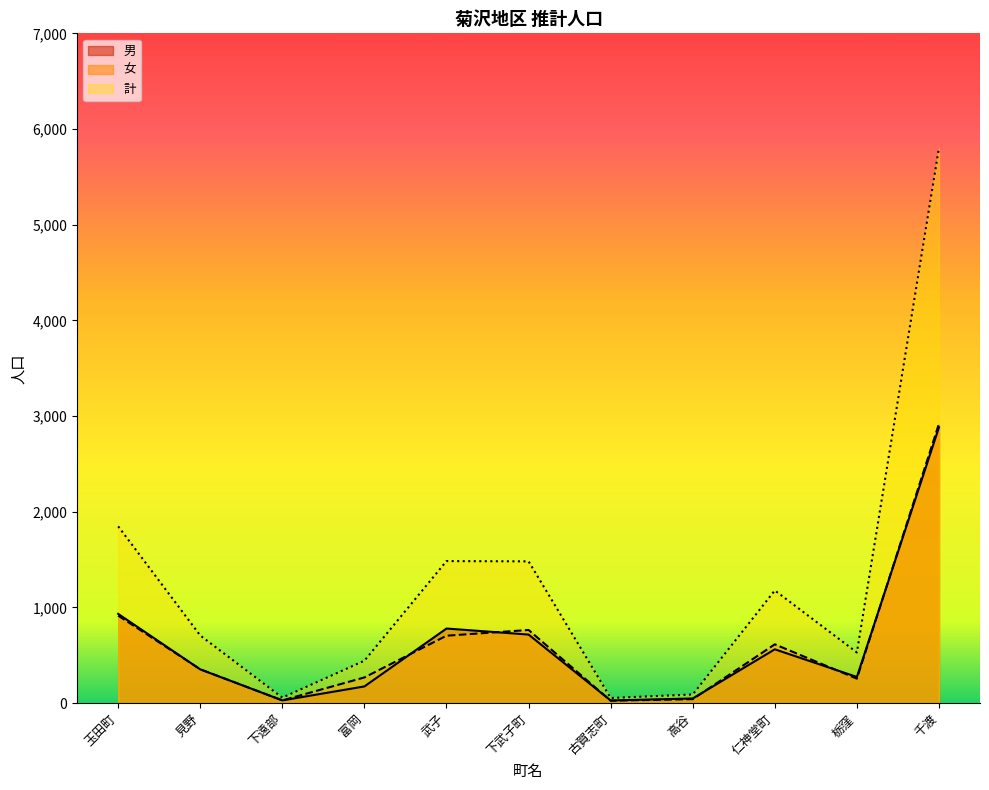

Reading left to right, extract all data points from this chart.

男: 玉田町=933	見野=353	下遠部=29	富岡=175	武子=780	下武子町=717	古賀志町=28	高谷=49	仁神堂町=563	栃窪=274	千渡=2883
女: 玉田町=915	見野=354	下遠部=29	富岡=269	武子=705	下武子町=765	古賀志町=26	高谷=42	仁神堂町=615	栃窪=256	千渡=2920
計: 玉田町=1848	見野=707	下遠部=58	富岡=444	武子=1485	下武子町=1482	古賀志町=54	高谷=91	仁神堂町=1178	栃窪=530	千渡=5803